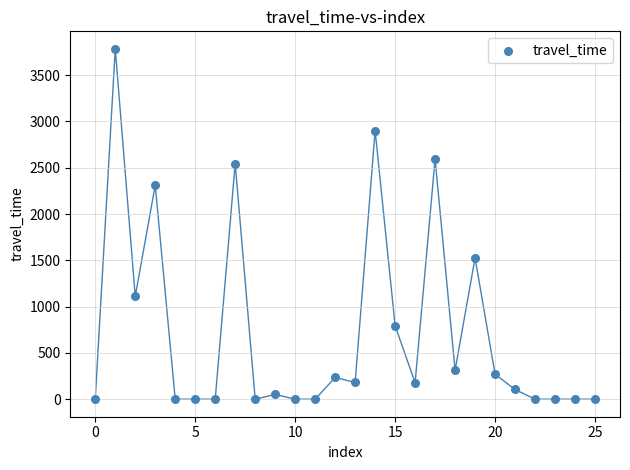

What Y value in the scatter plot is closest to 1892?

1526